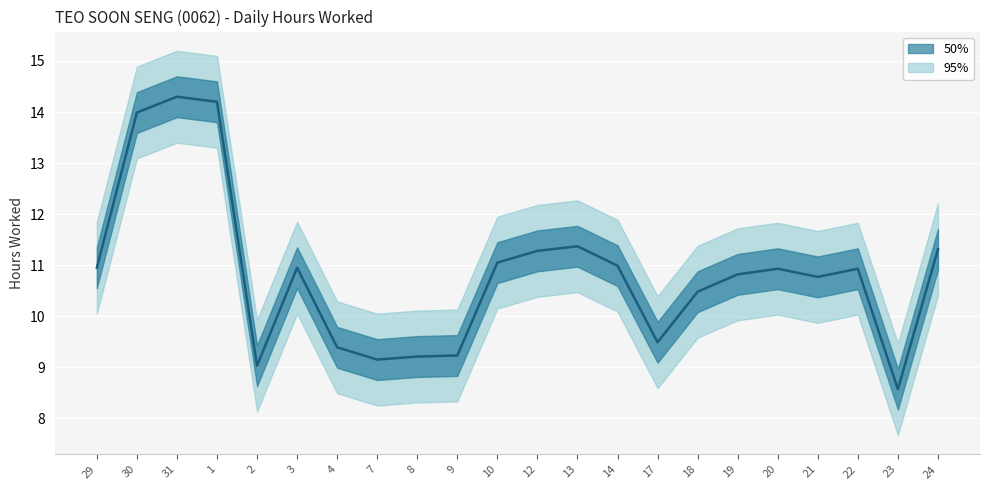

What is the label of the 12th point from the right?

10